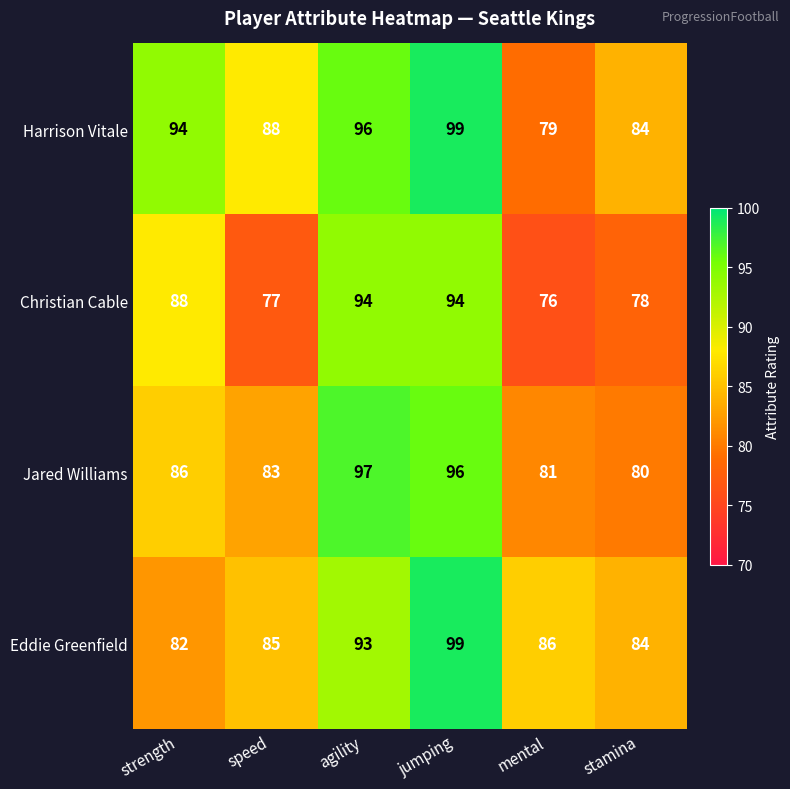

What is the difference between the highest and lowest values at strength?

12